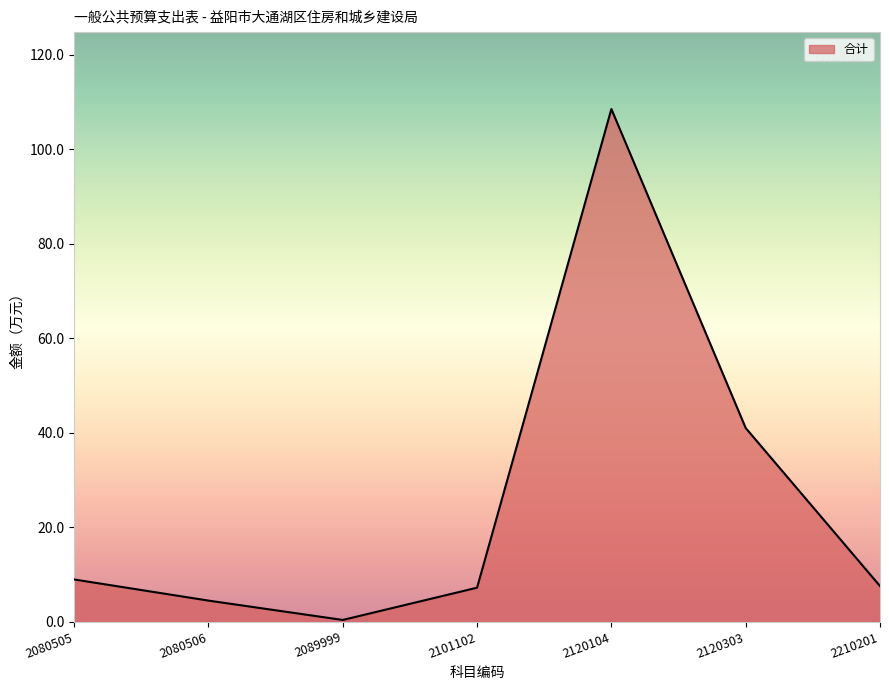

Where is the data nearest to the value 54?

2120303